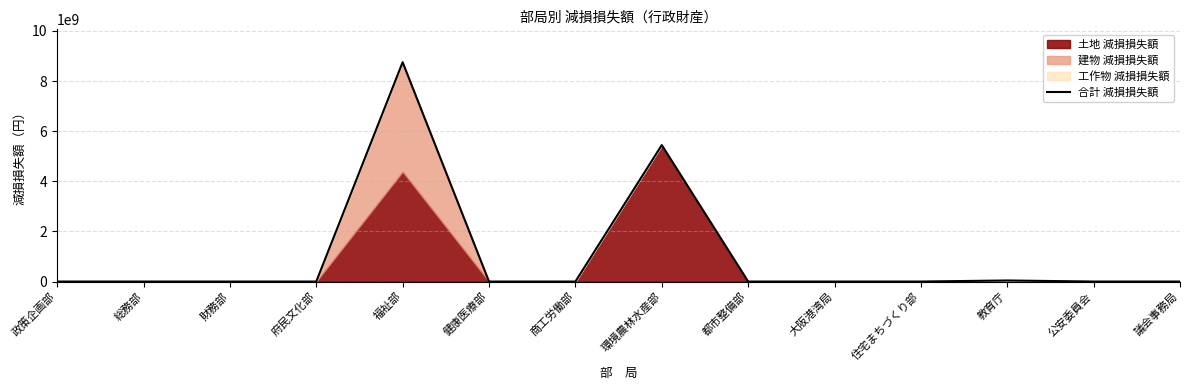

Which label corresponds to the largest value in the chart?

福祉部